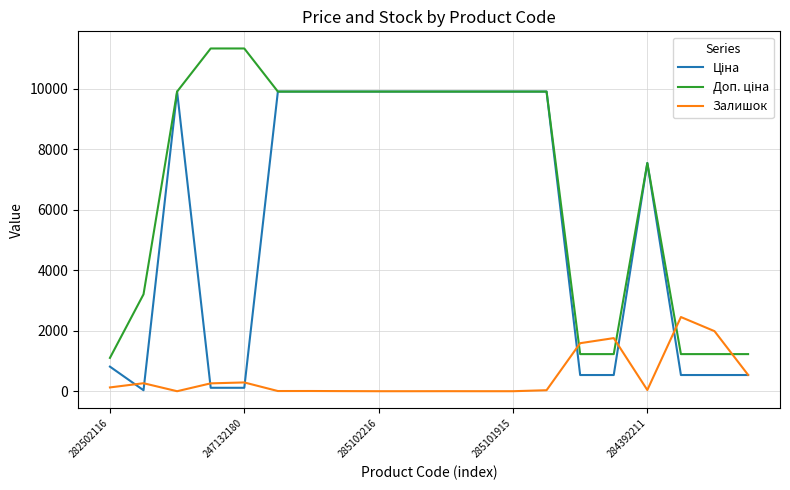

What is the total value across all series at 285102216?

19817.0